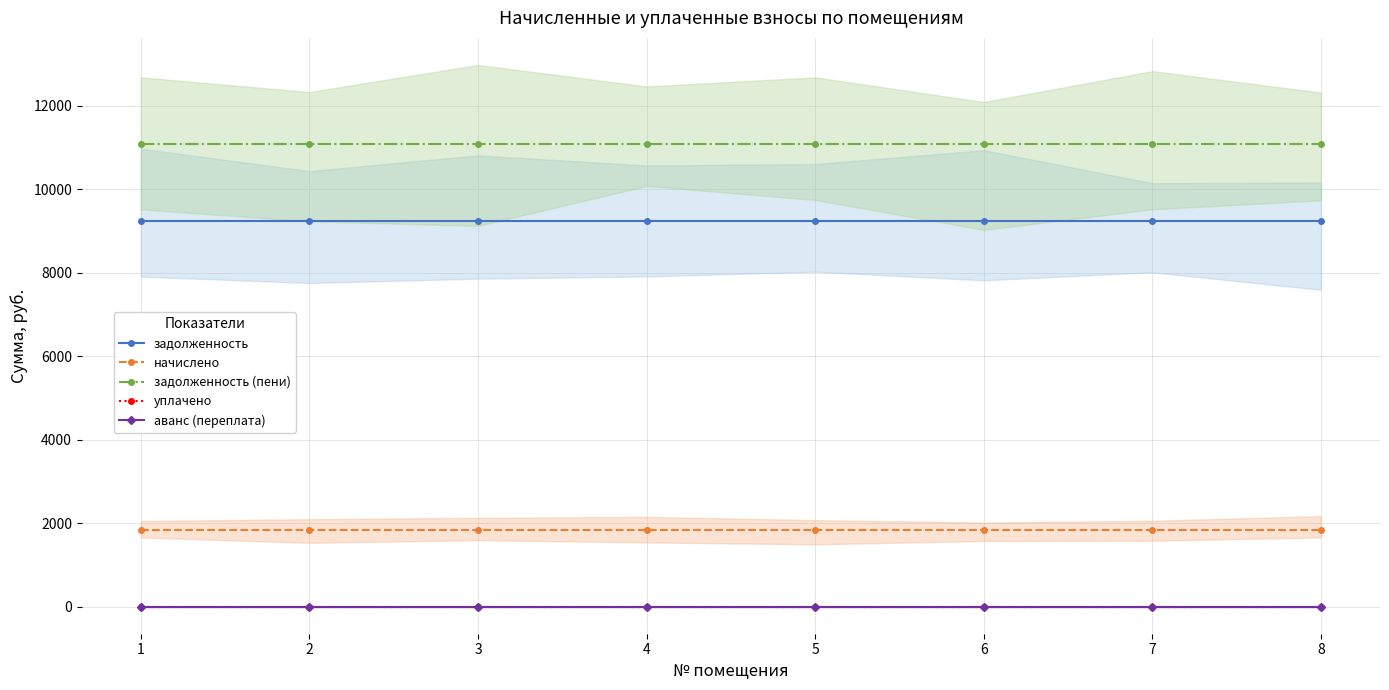

True or false: уплачено has a value of 0.0 at 3.

True